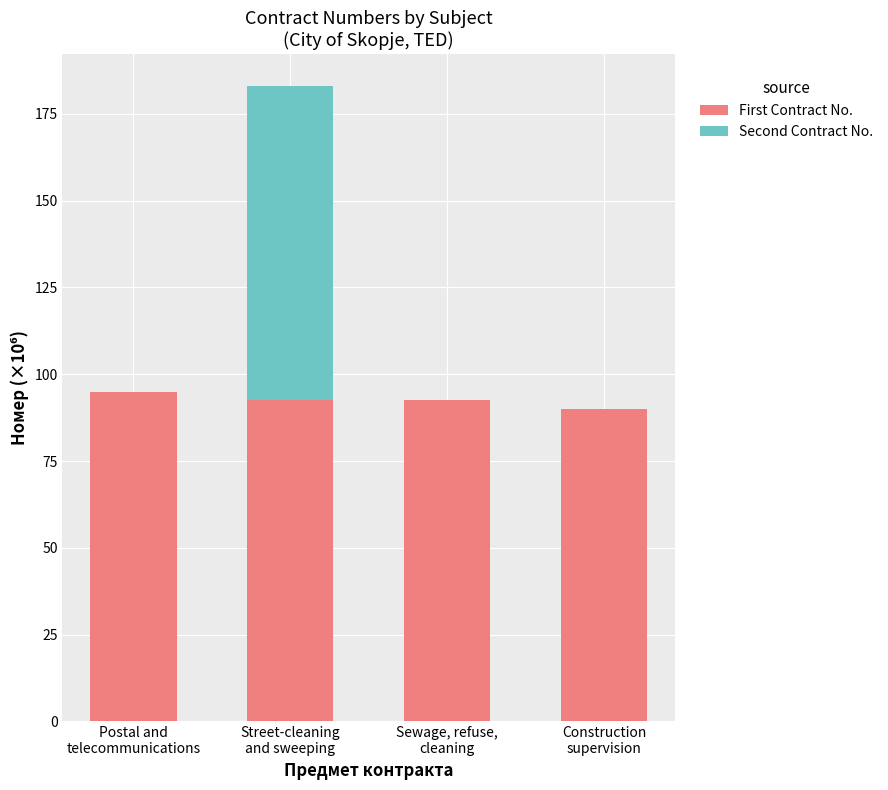

What is the highest value of the First Contract No. series?

95.0